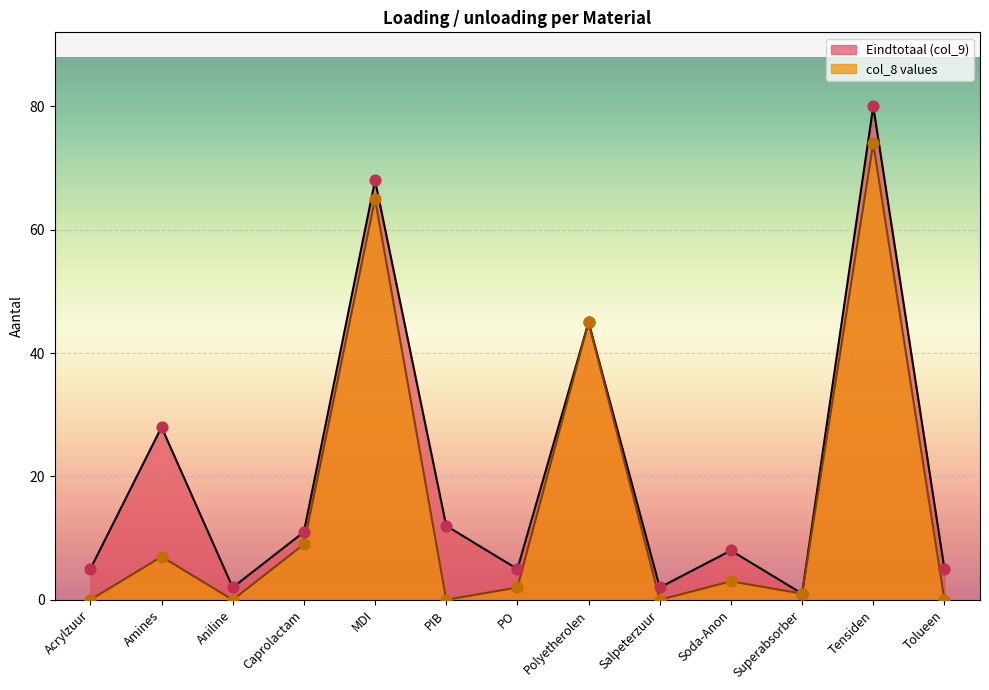

Which series contains the highest Y value?

Eindtotaal (col_9)